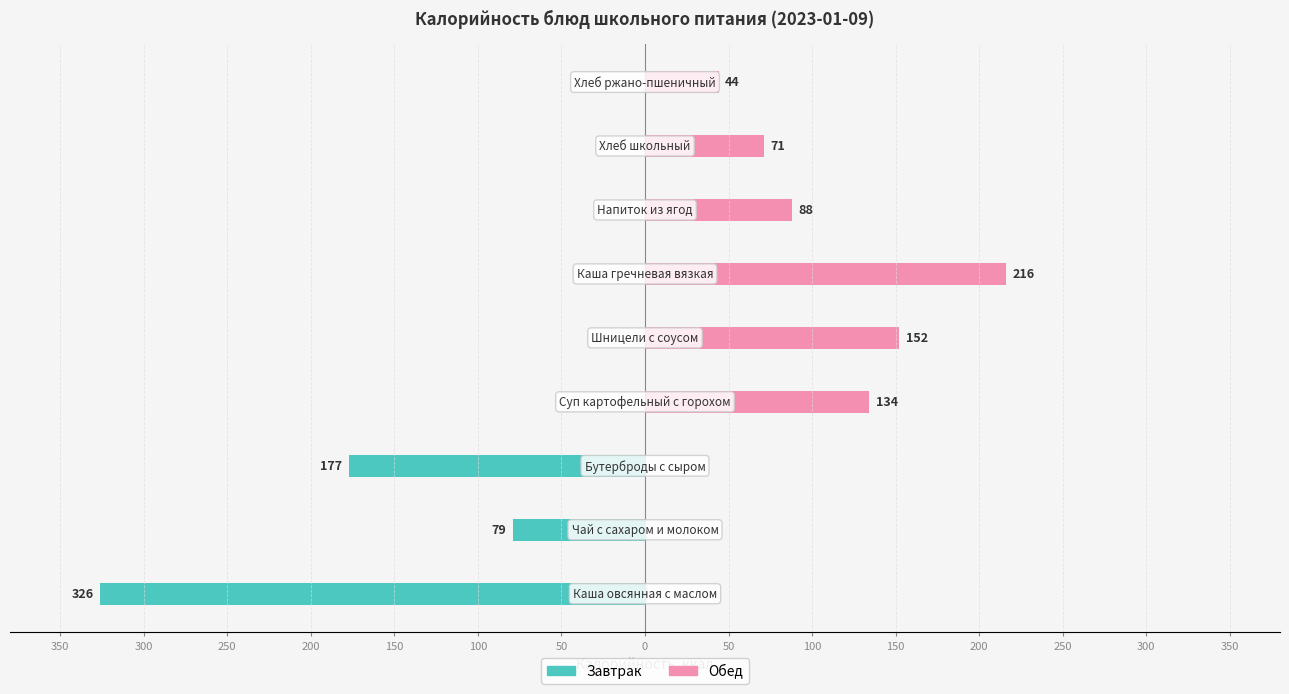

What is the total value across all series at 250?

-177